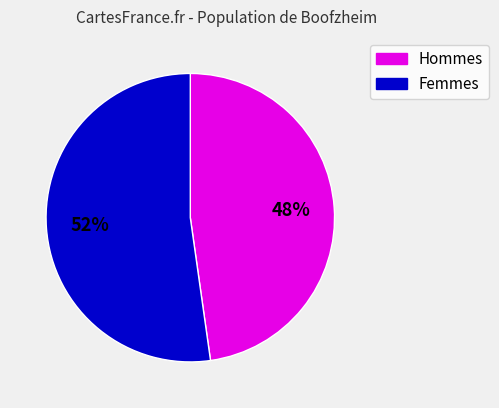

The Hommes slice represents 37% of the pie. True or false?

False